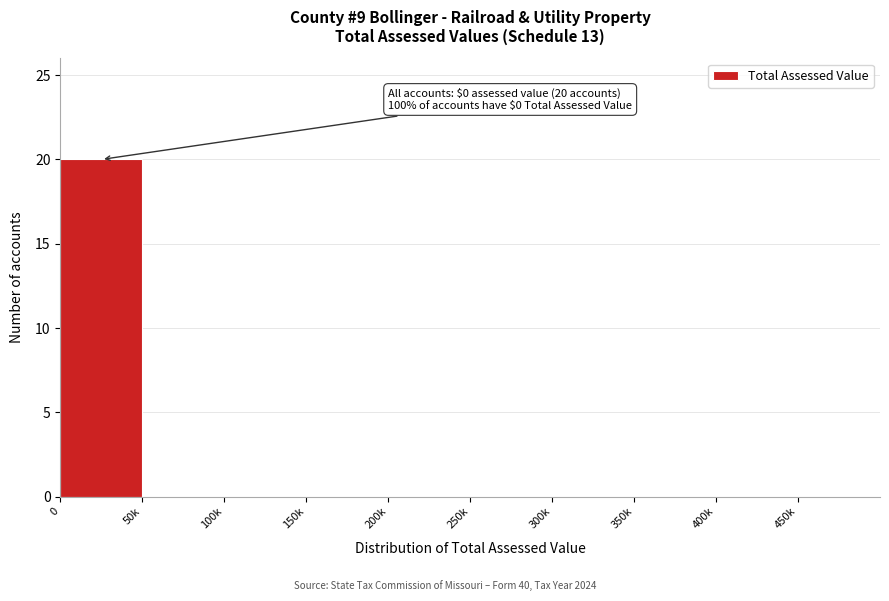

Reading left to right, extract all data points from this chart.

0=20	50k=0	100k=0	150k=0	200k=0	250k=0	300k=0	350k=0	400k=0	450k=0